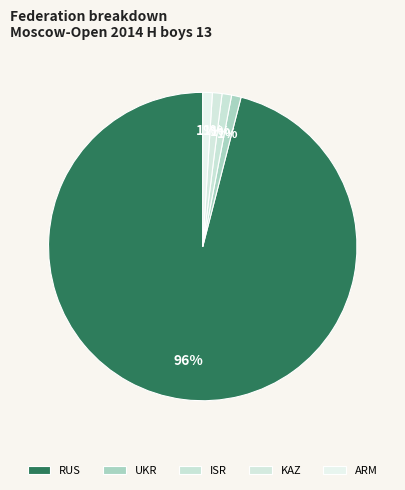

What percentage is the RUS slice, to the nearest percent?

96%